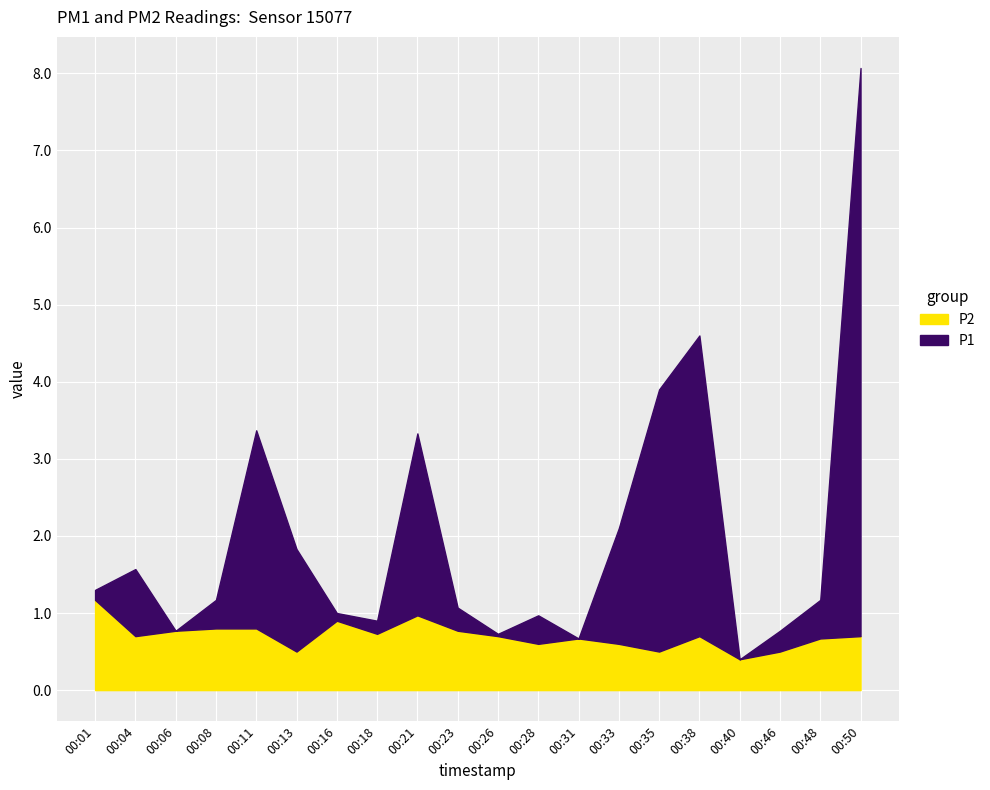

Is it true that P2 equals 0.4 at 00:40?

True